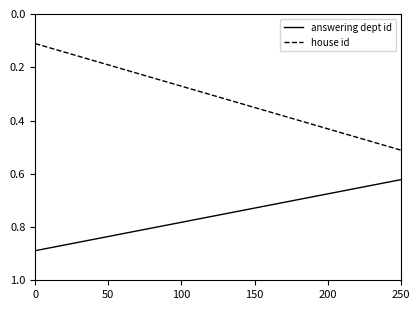

Which series has the largest range (max minus min)?

house id